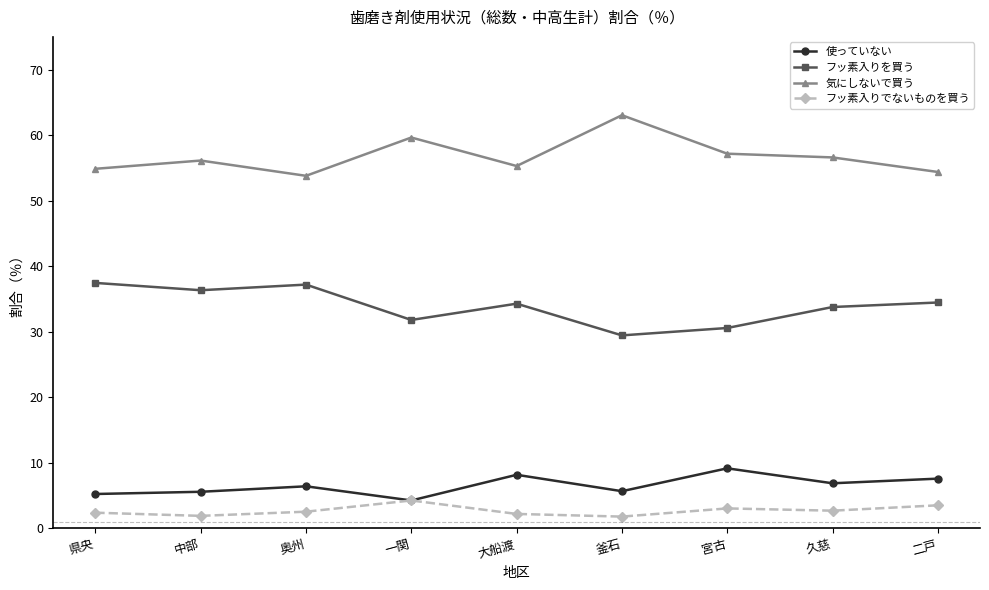

The value of 使っていない at 大船渡 is 2.0. True or false?

False